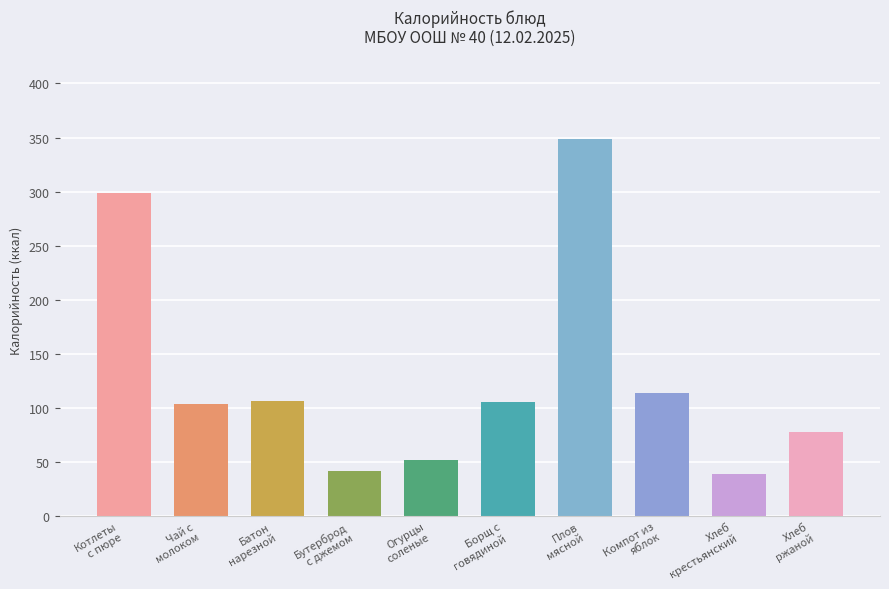

What is the change in value from Котлеты
с пюре to Огурцы
соленые?

-247